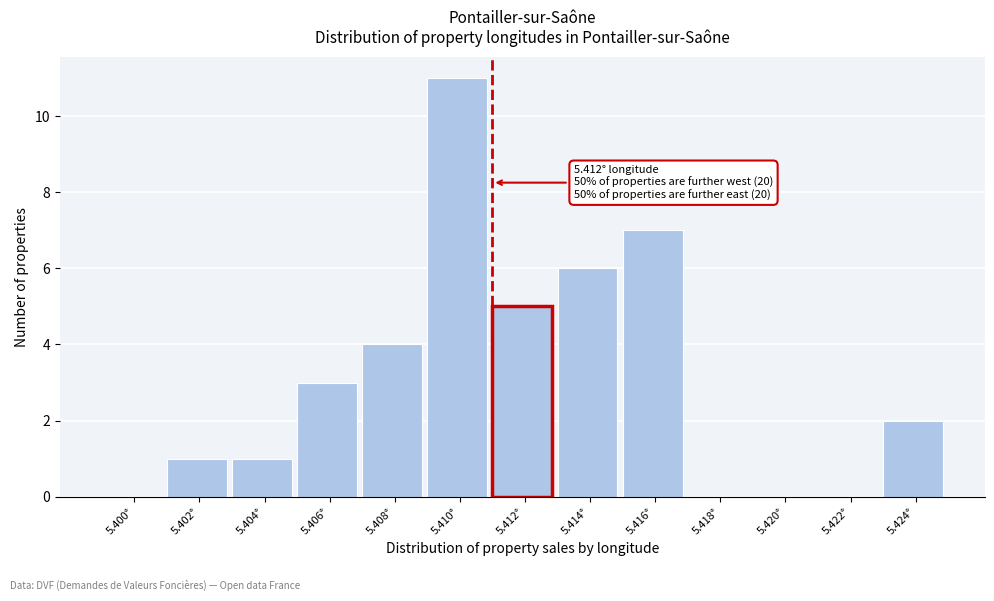

Reading left to right, transcribe all the data shown in this chart.

5.400°=0	5.402°=1	5.404°=1	5.406°=3	5.408°=4	5.410°=11	5.412°=5	5.414°=6	5.416°=7	5.418°=0	5.420°=0	5.422°=0	5.424°=2